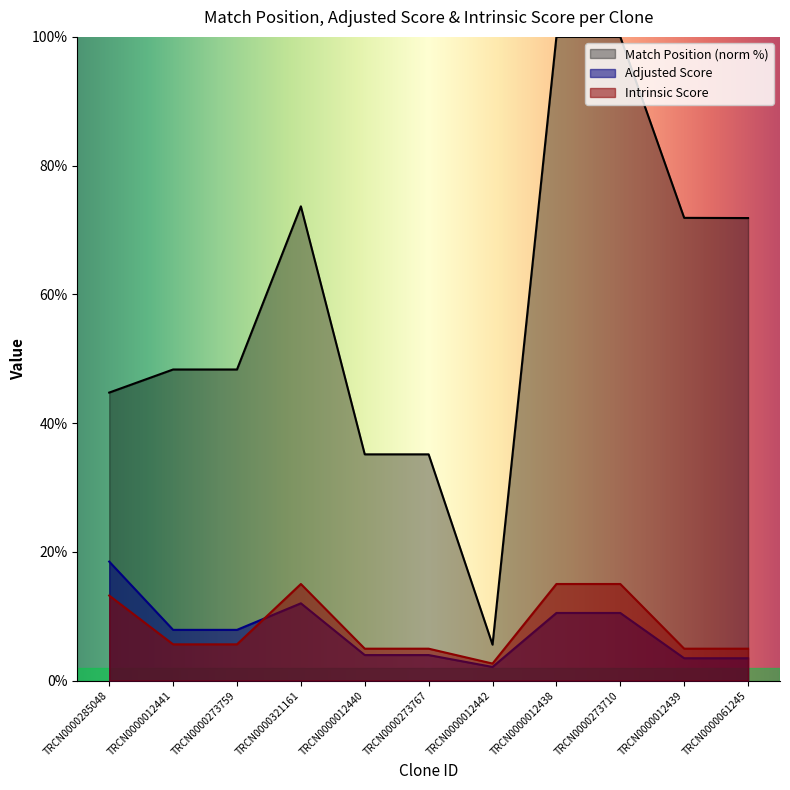

True or false: Adjusted Score and Match Position cross at least once.

False